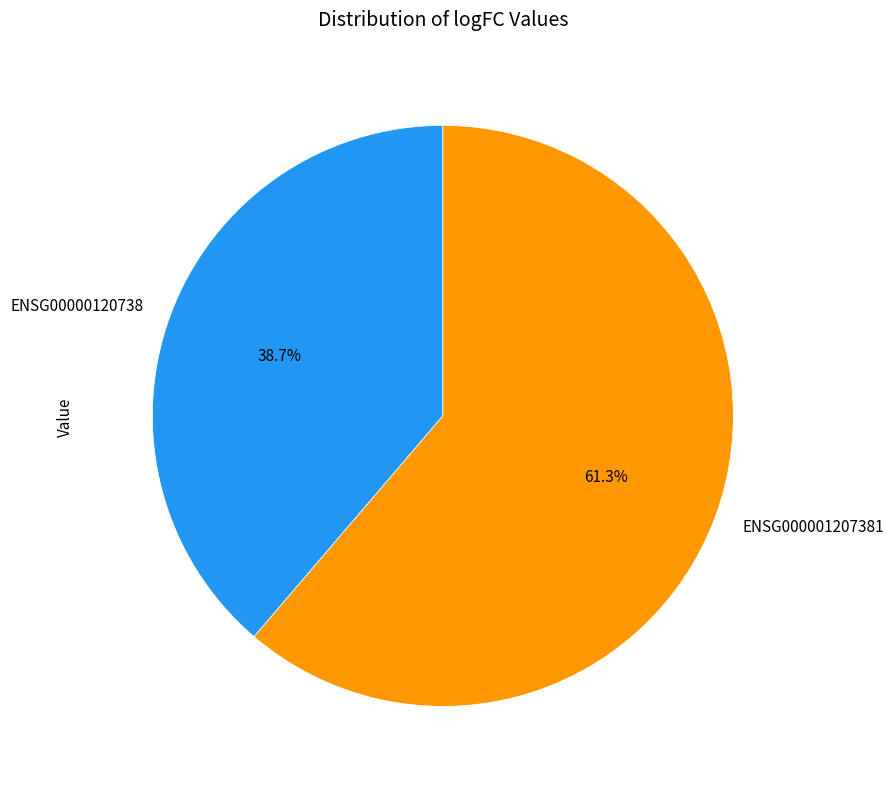

Which category has the biggest portion of the pie?

ENSG000001207381